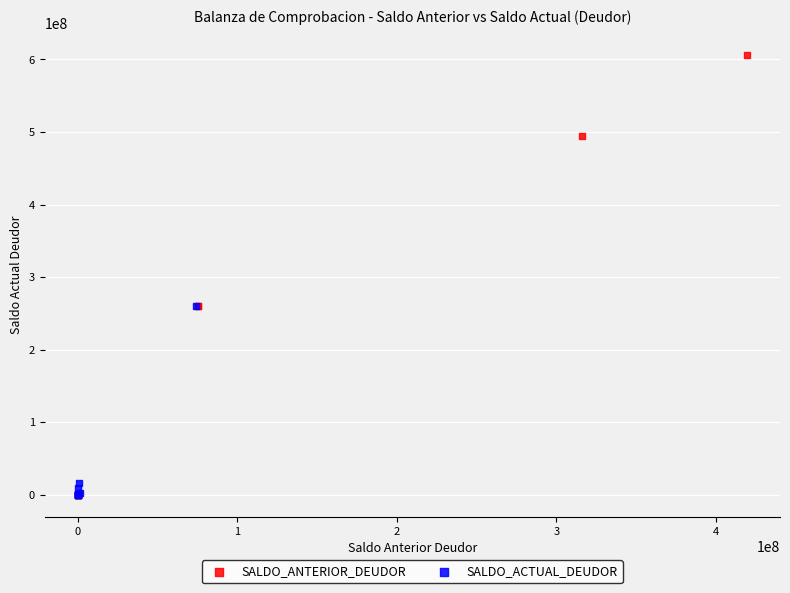

Which series has the widest spread of Y values?

SALDO_ANTERIOR_DEUDOR